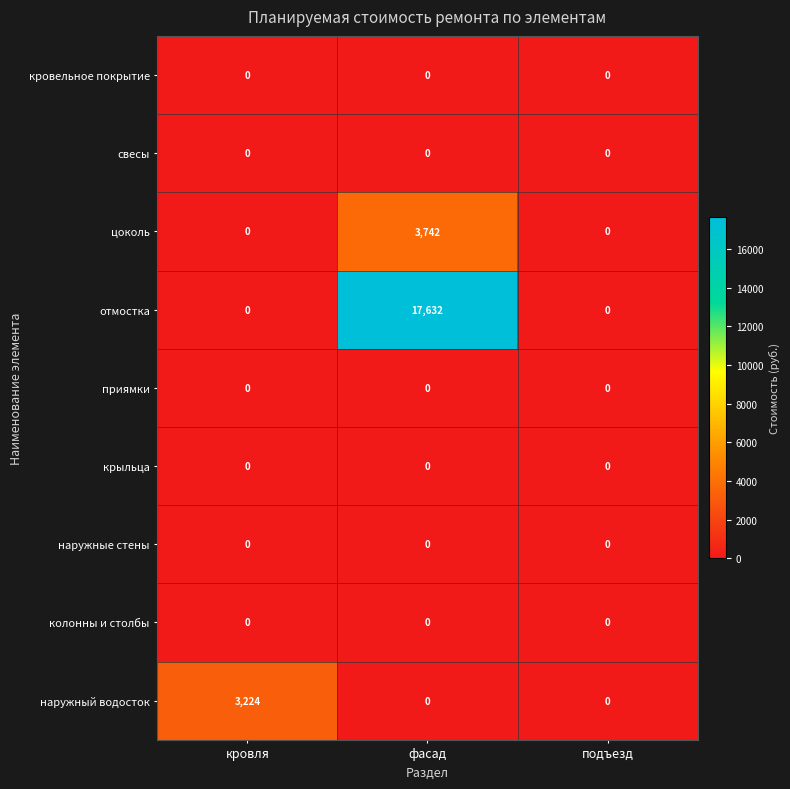

Which series has the largest range (max minus min)?

отмостка